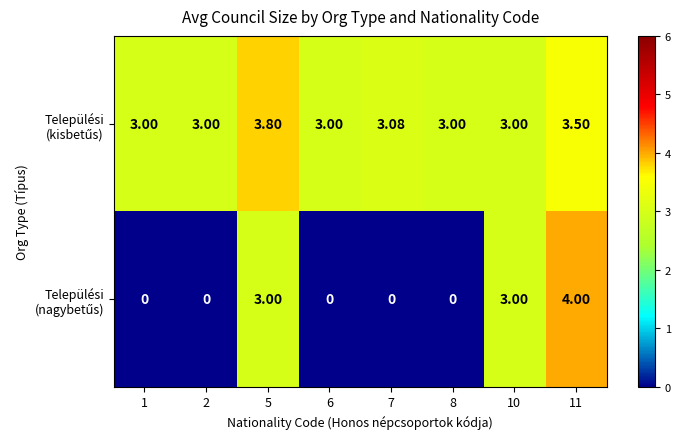

Which has a higher value, 8 or 7?

7